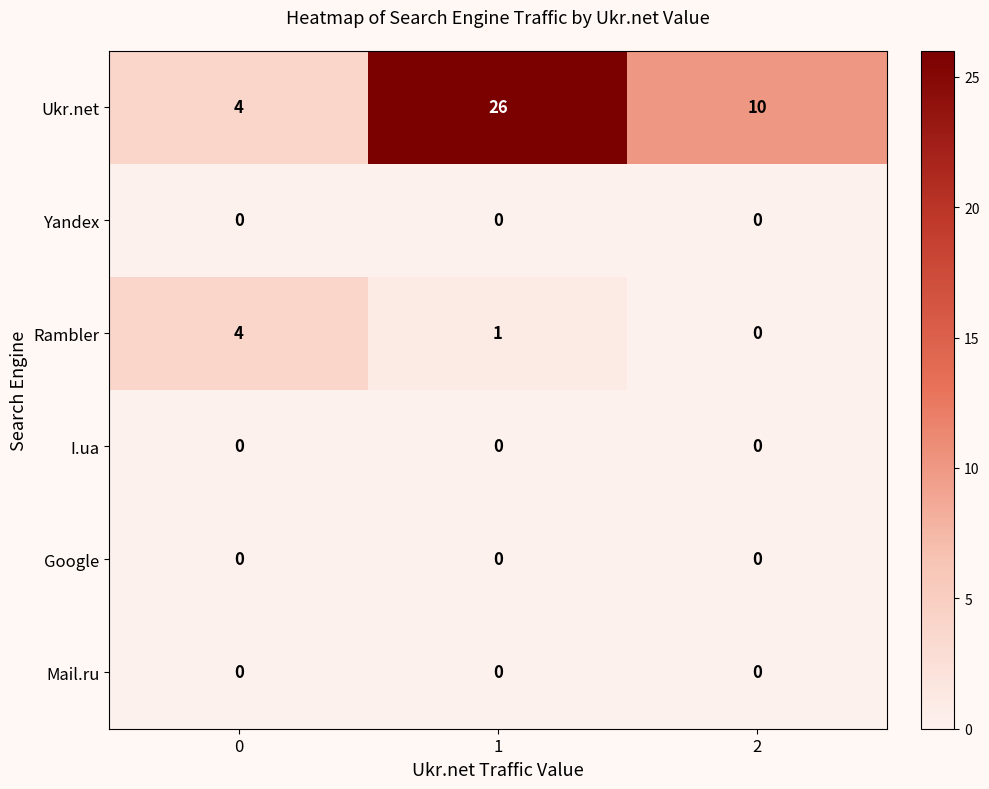

How many distinct data groups are displayed?

6